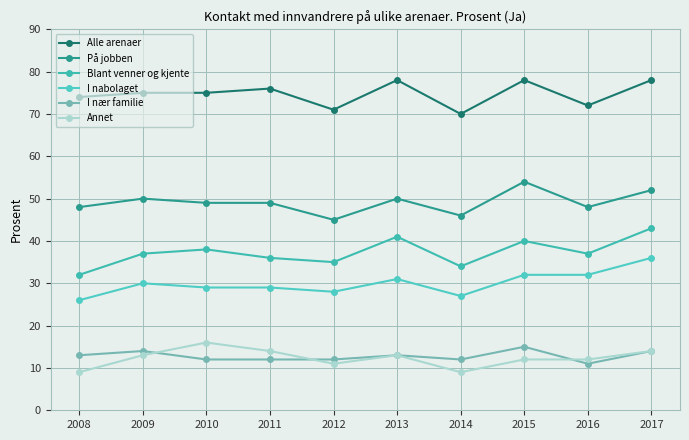

What is the difference between the maximum and second lowest values in the Blant venner og kjente series?

9